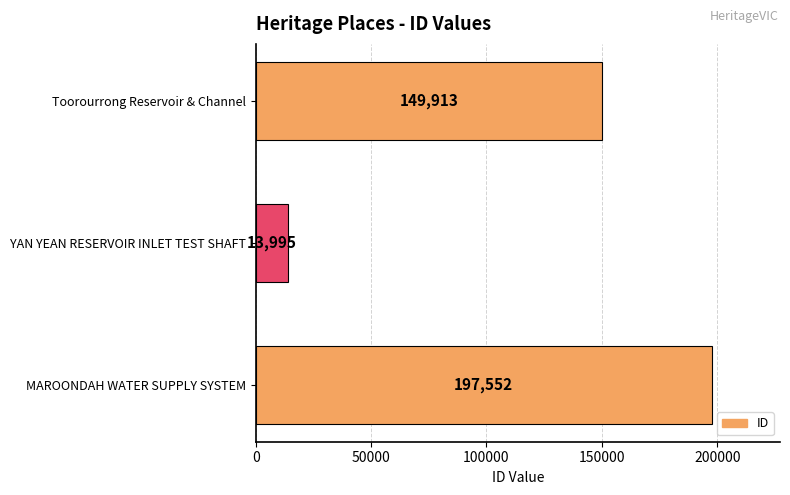

What is the change in value from YAN YEAN RESERVOIR INLET TEST SHAFT to Toorourrong Reservoir & Channel?

+135918